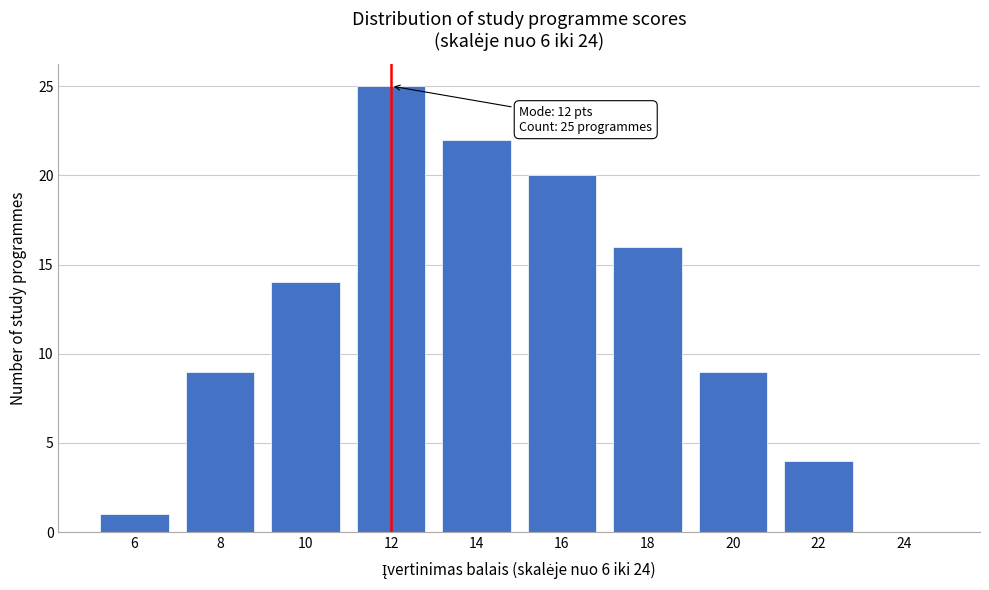

Reading left to right, transcribe all the data shown in this chart.

6=1	8=9	10=14	12=25	14=22	16=20	18=16	20=9	22=4	24=0